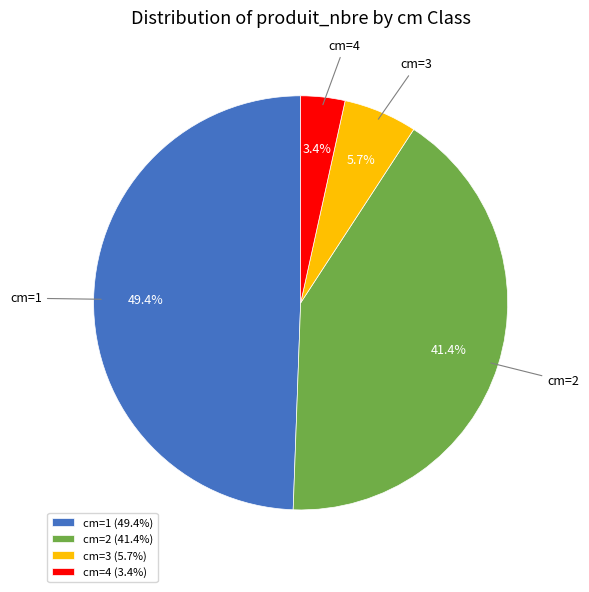

Is cm=4 the majority of the pie?

No